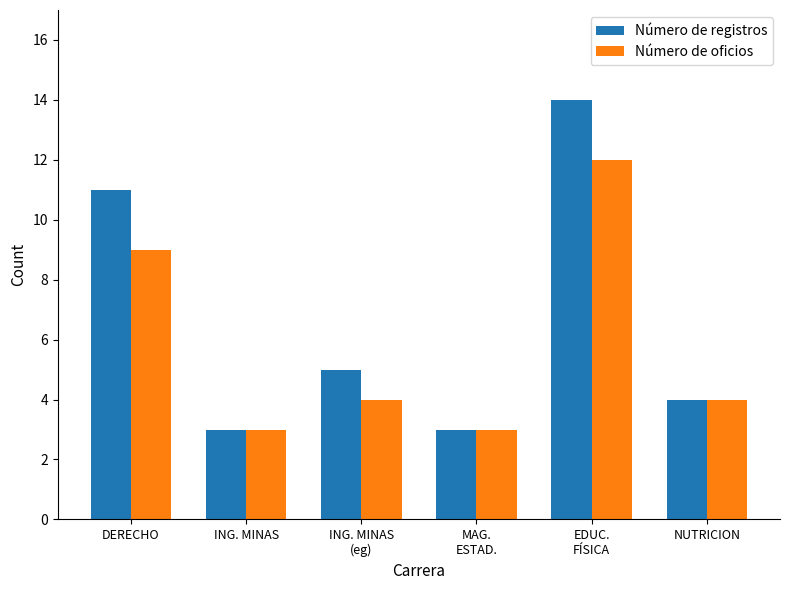

Count the number of categories in the chart.

6